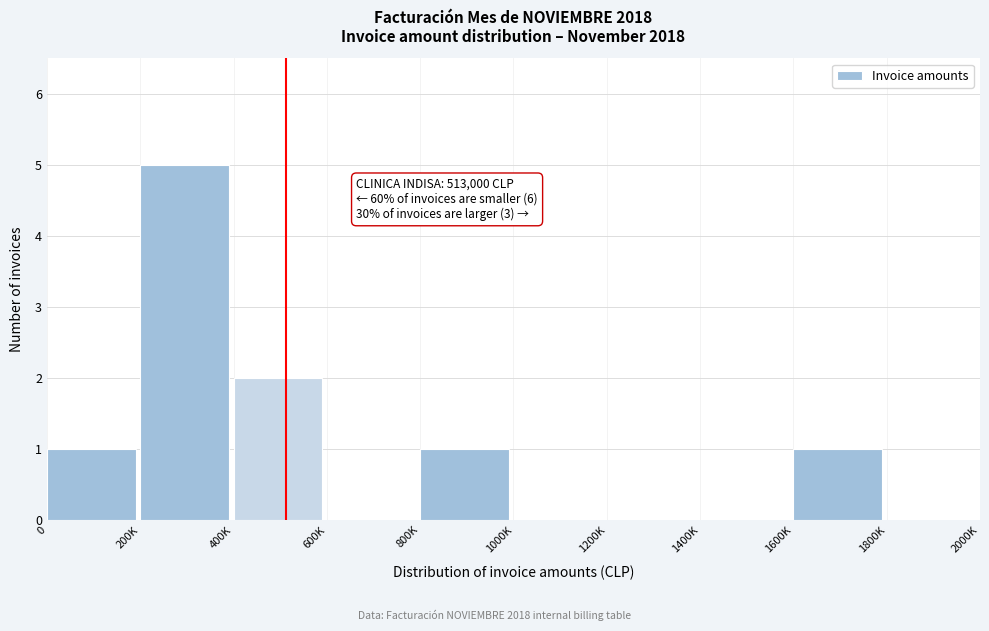

Reading left to right, extract all data points from this chart.

0=1	200K=5	400K=2	600K=0	800K=1	1000K=0	1200K=0	1400K=0	1600K=1	1800K=0